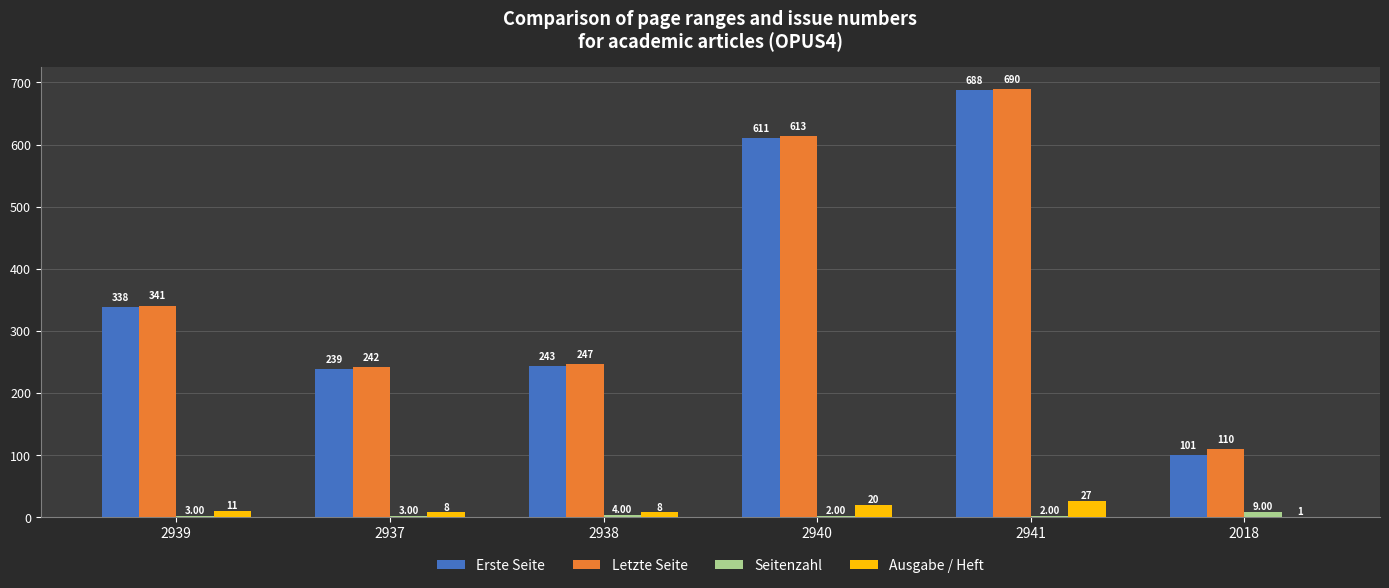

Which series changed the most between 2939 and 2938?

Erste Seite